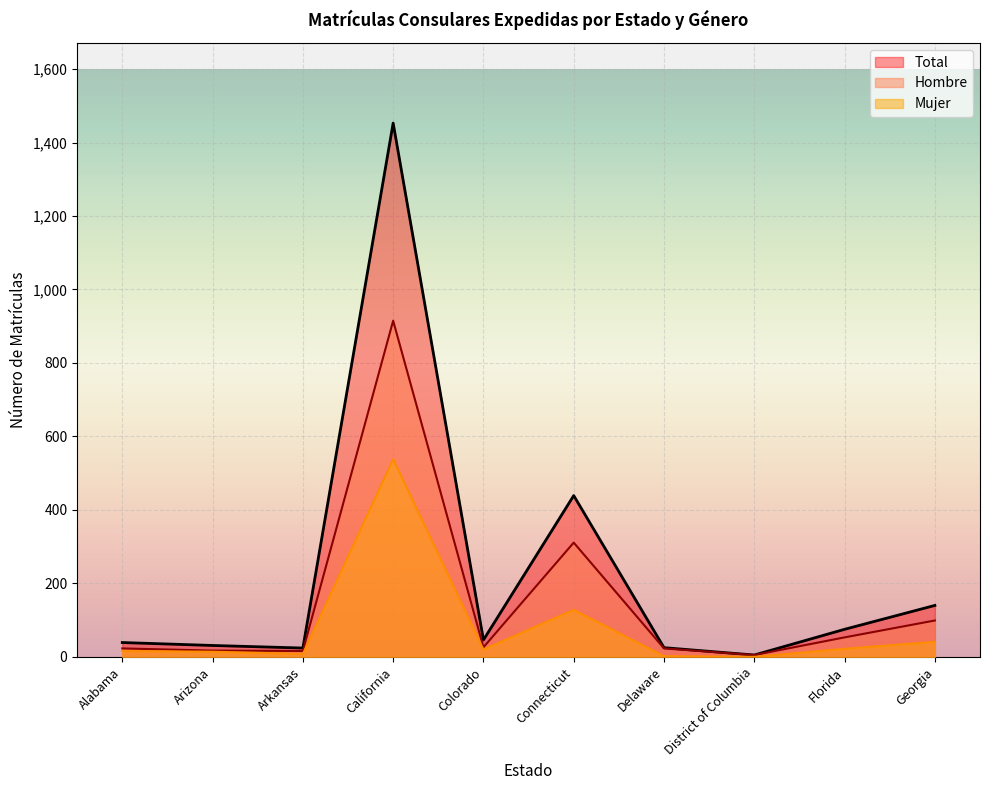

How many values in the Mujer series exceed 20?

4